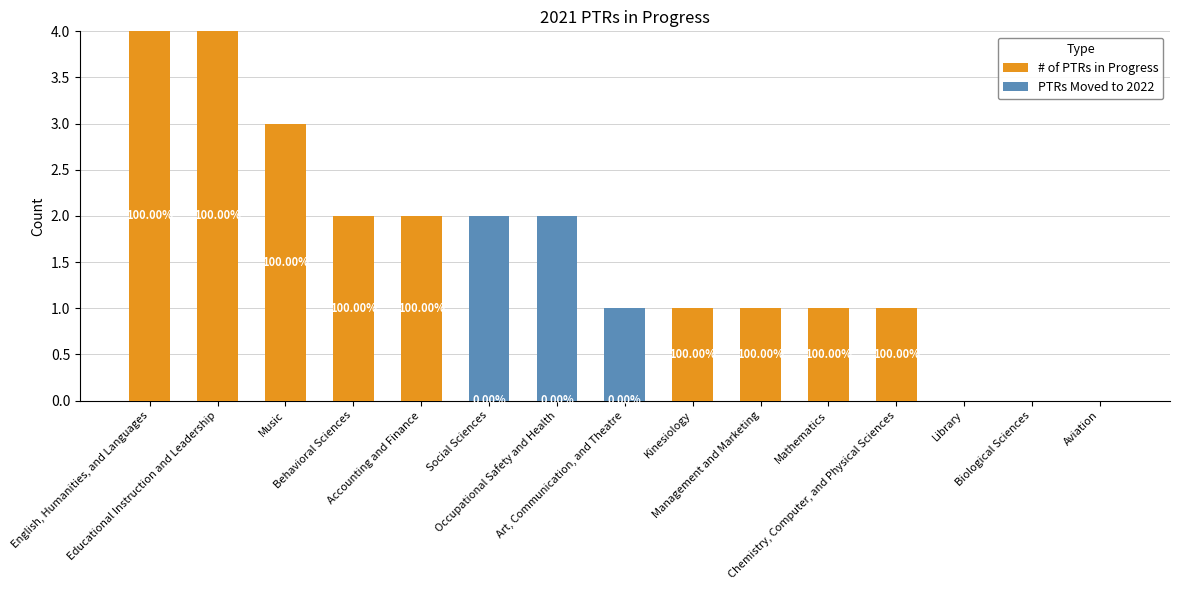

What is the sum of all # of PTRs in Progress values?

19